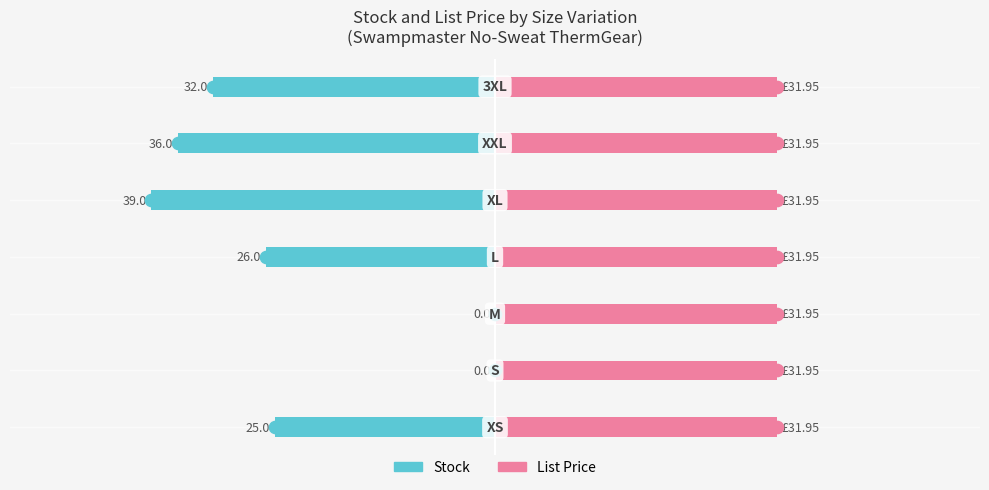

Which series has the largest range (max minus min)?

Stock